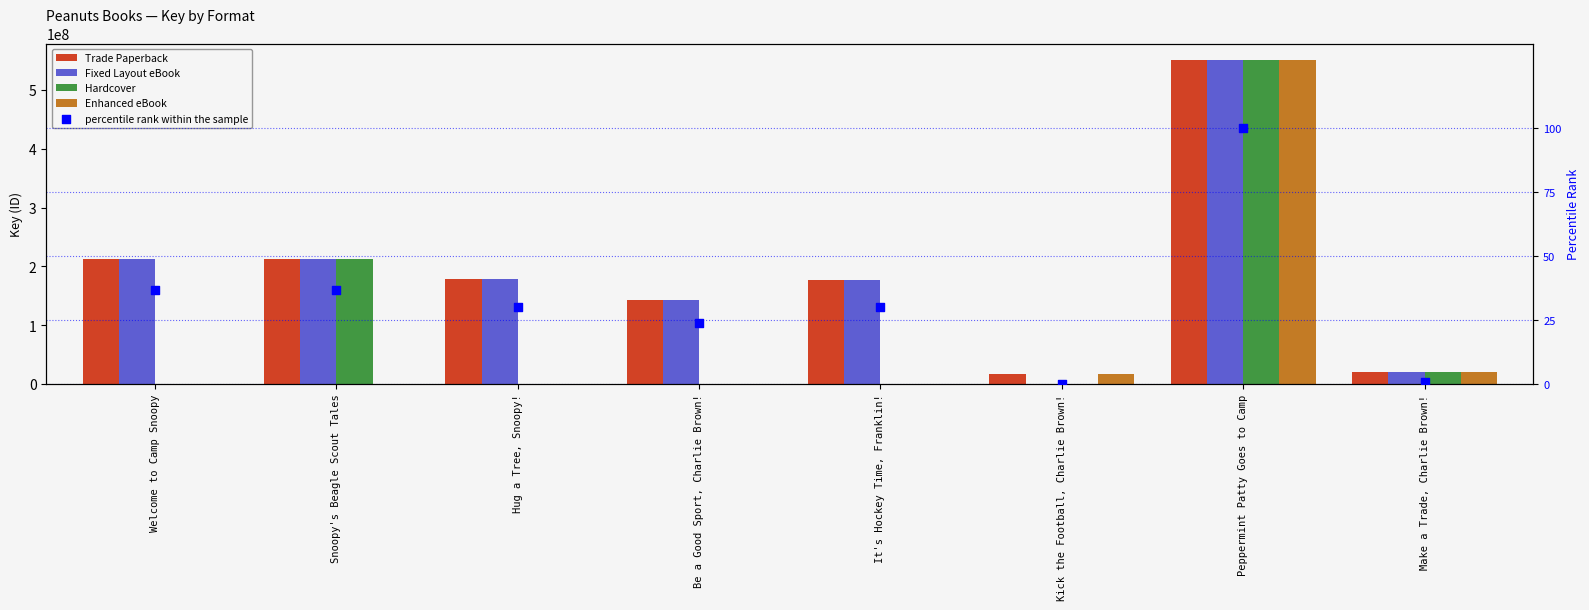

What are all the series names shown in the legend?

Trade Paperback, Fixed Layout eBook, Hardcover, Enhanced eBook, percentile rank within the sample